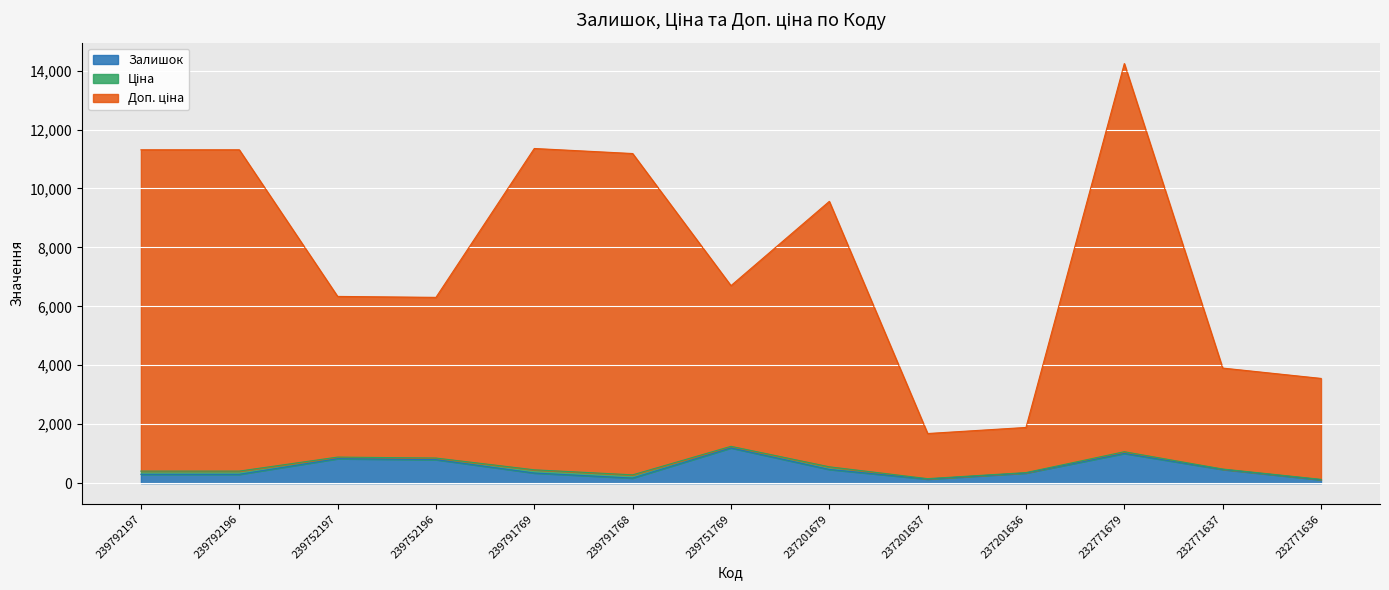

How many data points in Залишок are above 344?

6